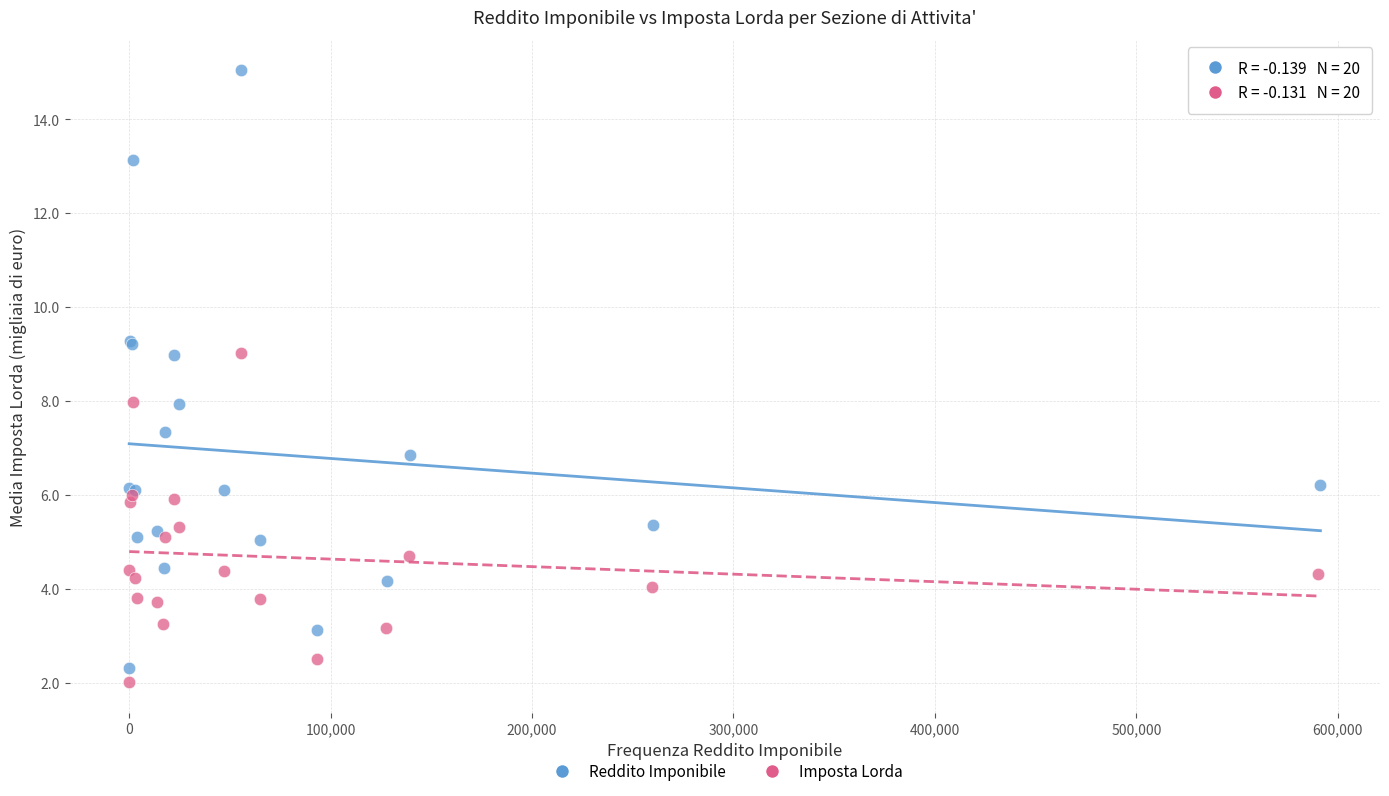

Which series contains the lowest Y value?

Imposta Lorda